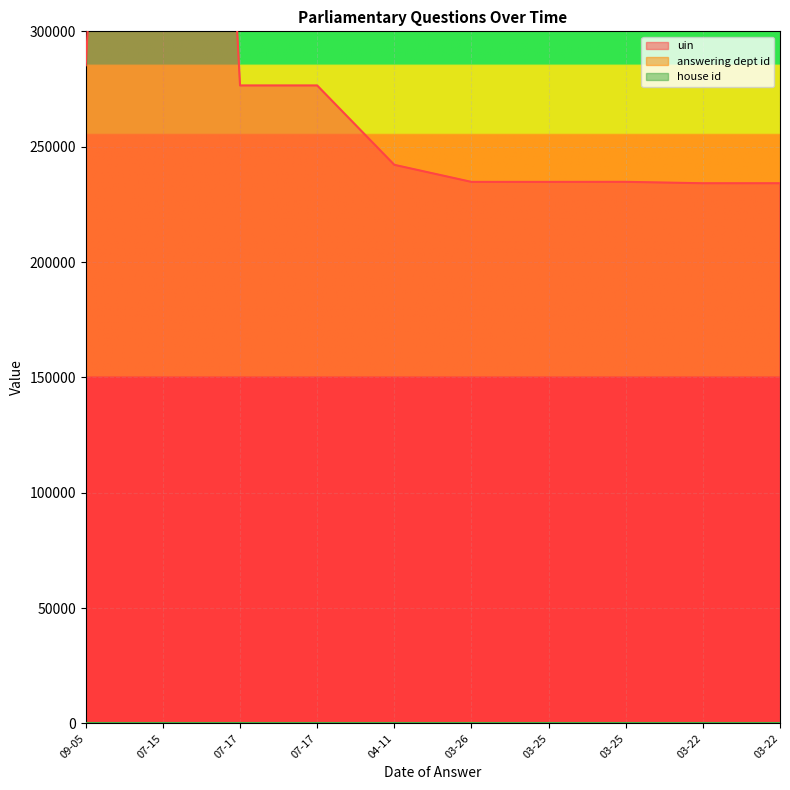

What is the difference between the answering dept id values at 07-17 and 04-11?

4